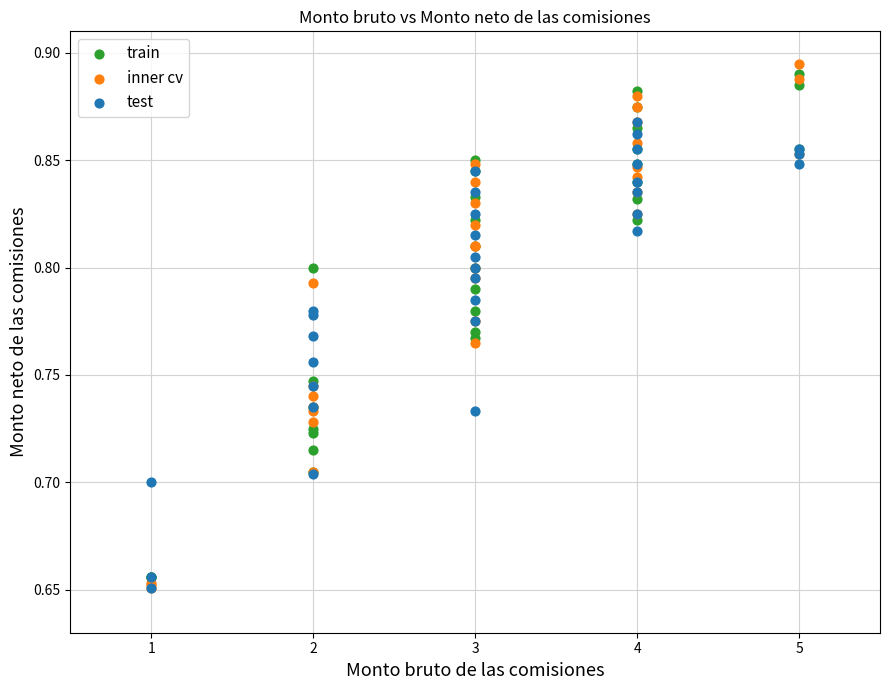

Which series contains the highest Y value?

inner cv